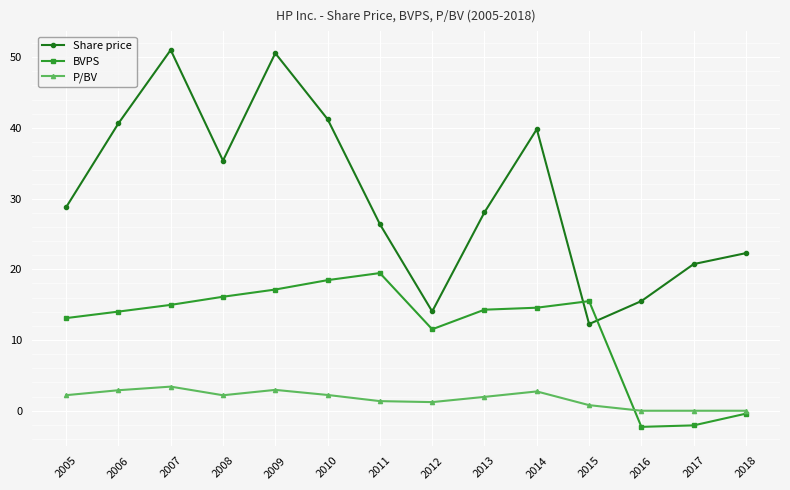

What is the greatest value displayed?

51.0